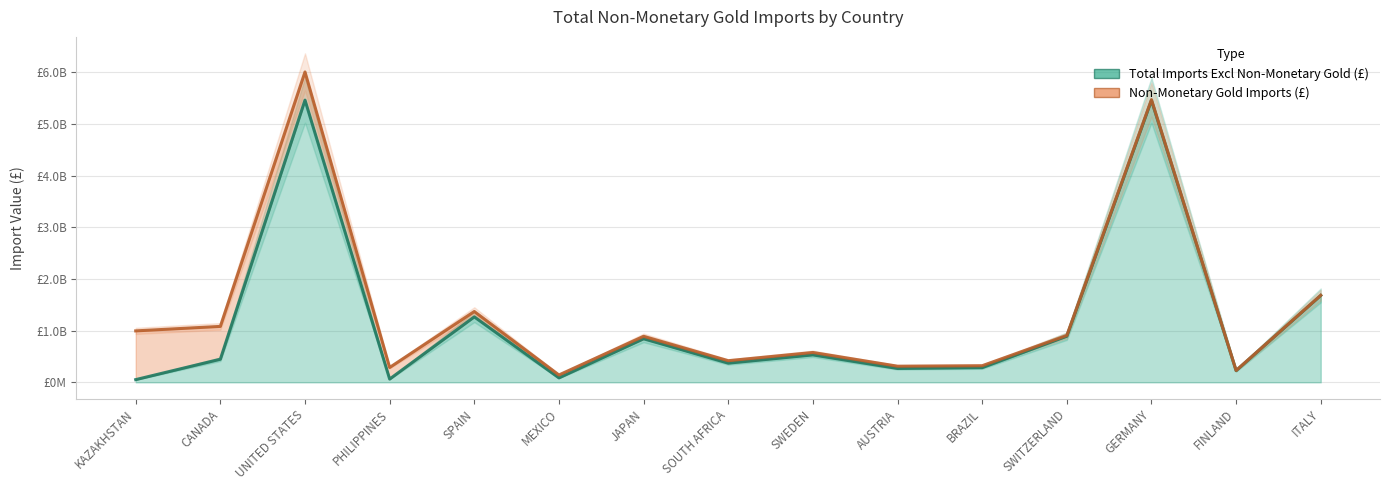

Which has a higher value, KAZAKHSTAN or SPAIN?

SPAIN